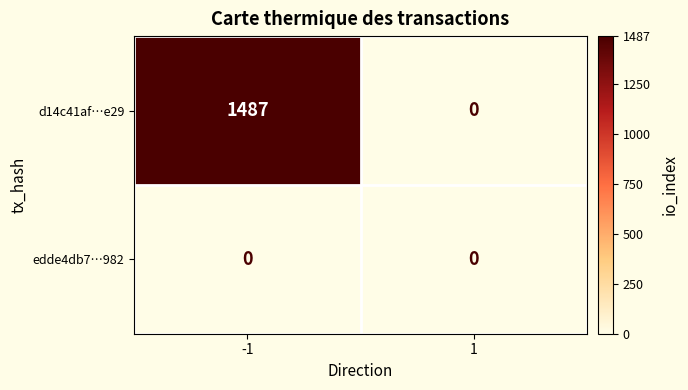

Count the number of categories in the chart.

2